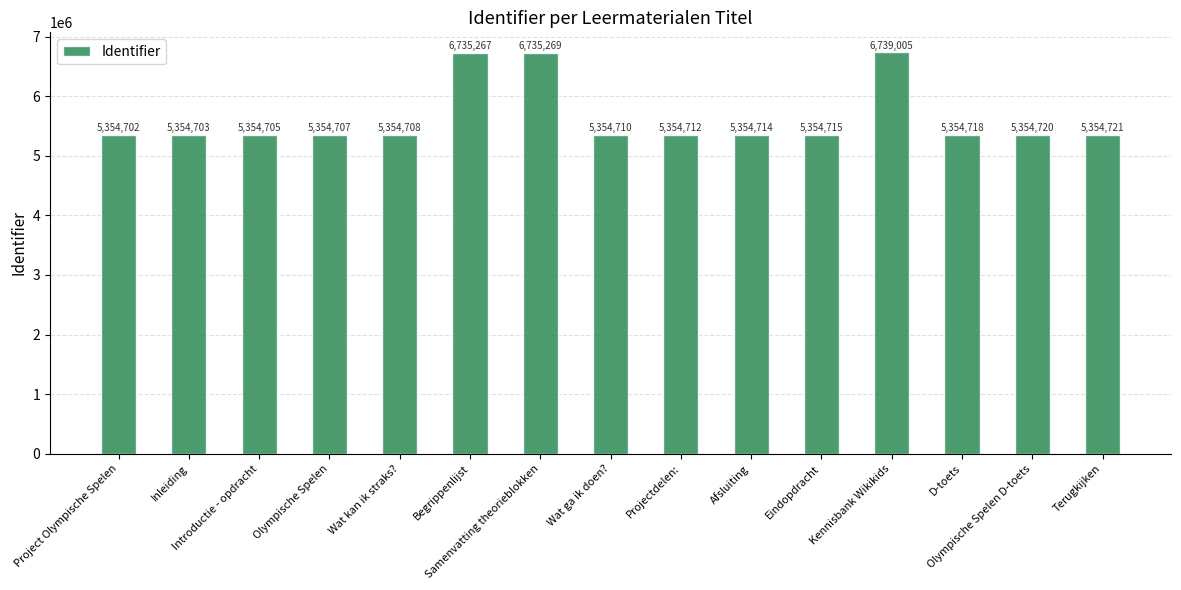

The chart shows a value of 5354702 at Project Olympische Spelen. True or false?

True